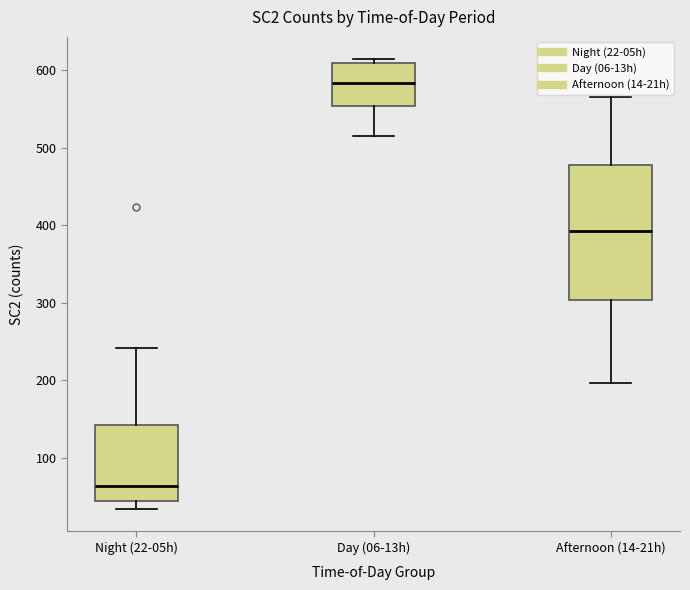

Reading left to right, transcribe this box plot: for each box, give where its median line is, the range the box spans, and where its two whiskers end, as read against the y-axis. The values are not printed on the chart, so give them approximately, as read against the axis.

Night (22-05h): median 60, box 40 to 140, whiskers 30 to 240
Day (06-13h): median 580, box 550 to 610, whiskers 520 to 610 (just above the box's upper edge)
Afternoon (14-21h): median 390, box 300 to 480, whiskers 200 to 570